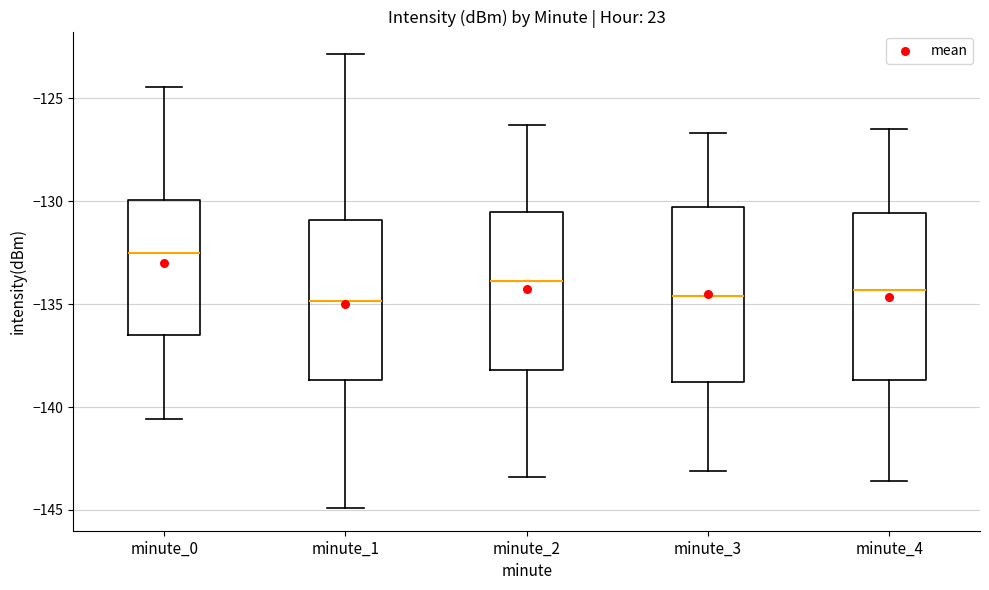

Where does the lower whisker of the box for minute_2 end on the y-axis? The values are not printed on the chart, so give them approximately, as read against the axis.

-143.5